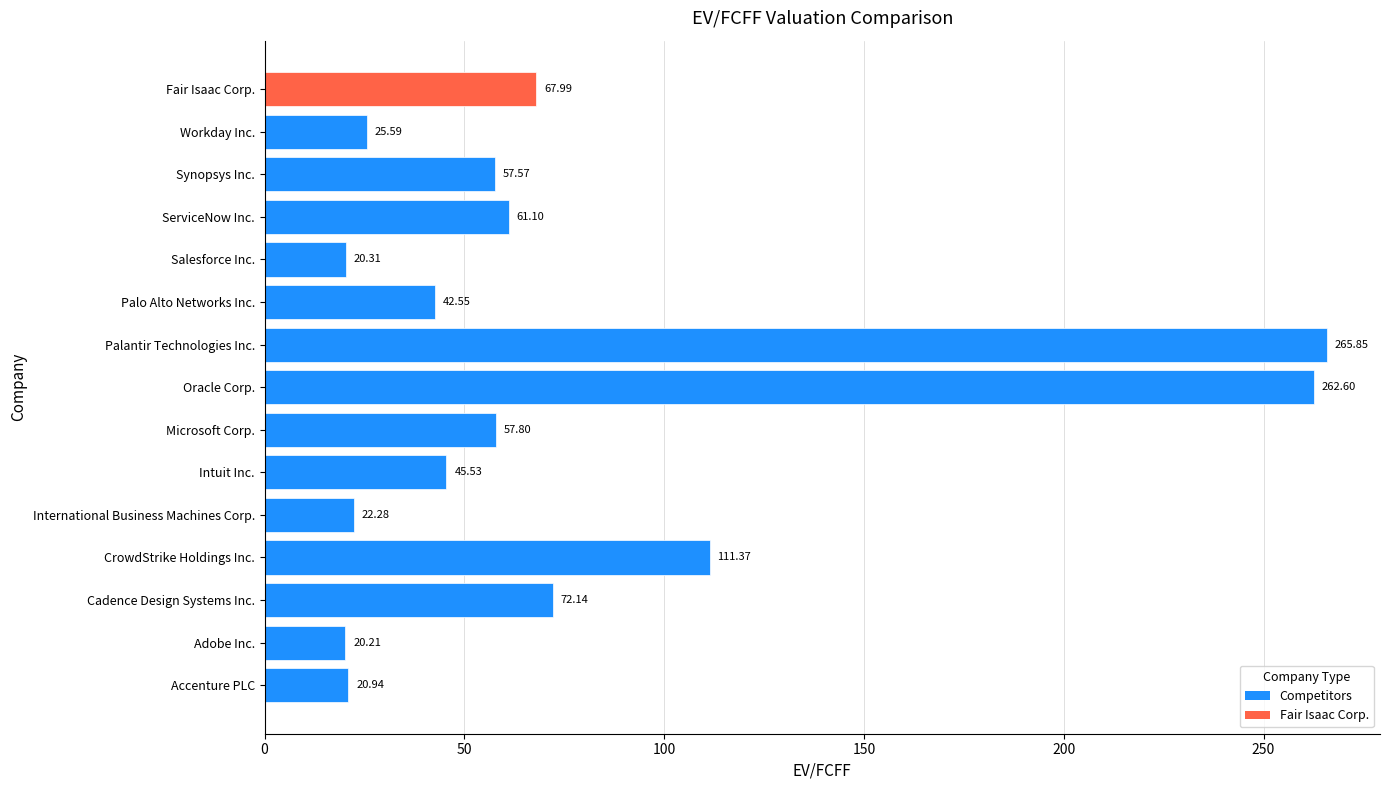

What is the change in value from International Business Machines Corp. to Palo Alto Networks Inc.?

+20.3